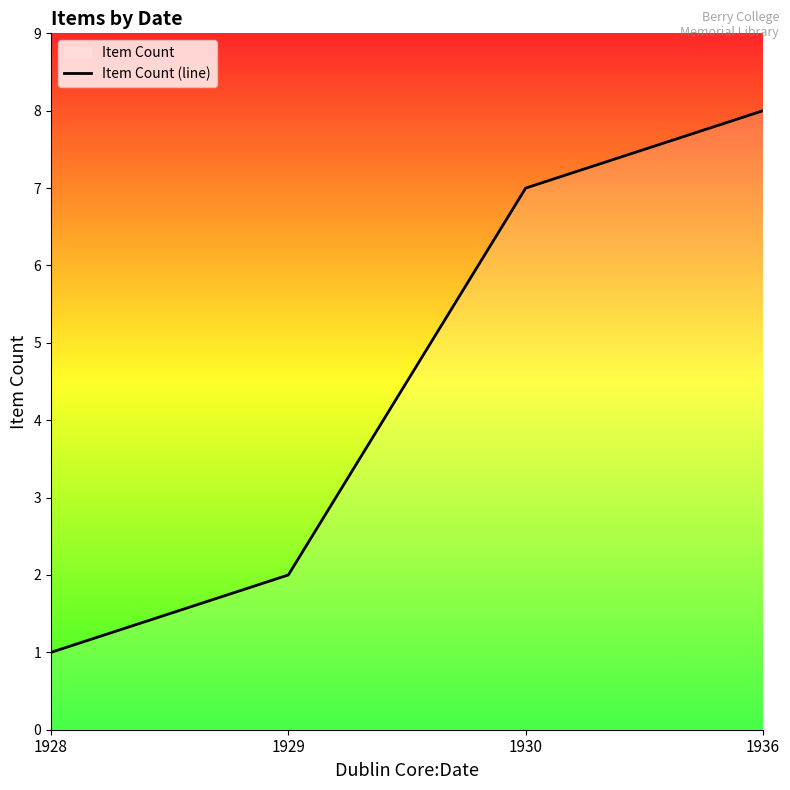

Does the chart have visible grid lines?

No